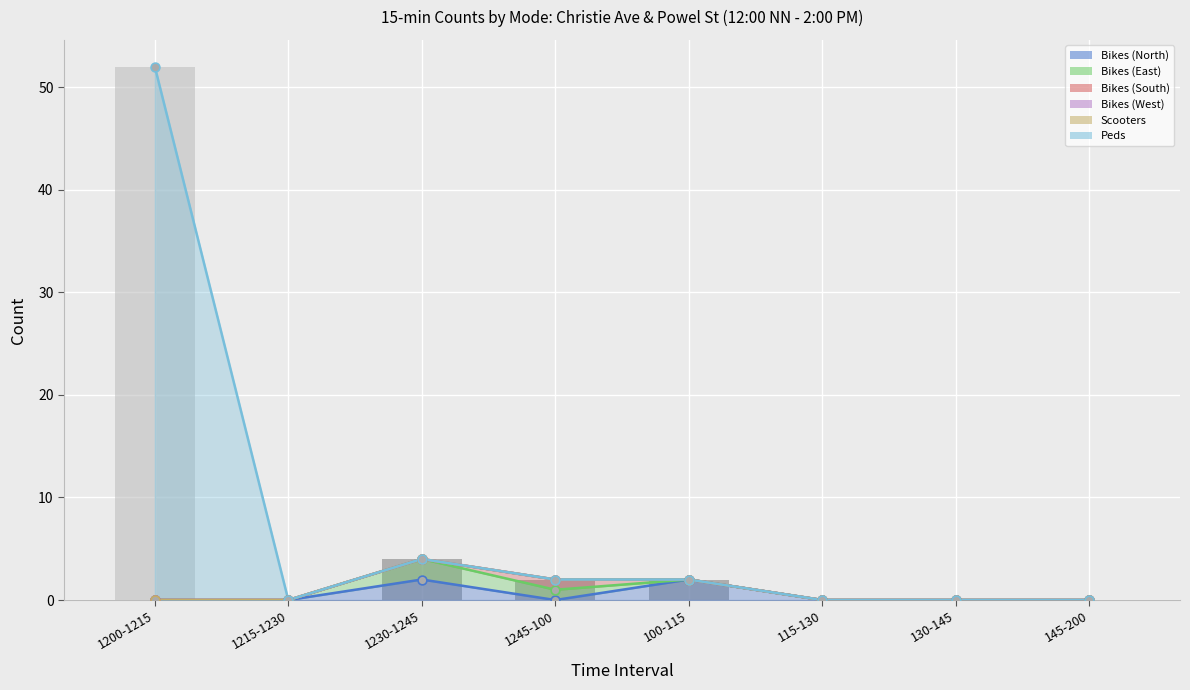

What are all the series names shown in the legend?

Bikes (North), Bikes (East), Bikes (South), Bikes (West), Scooters, Peds